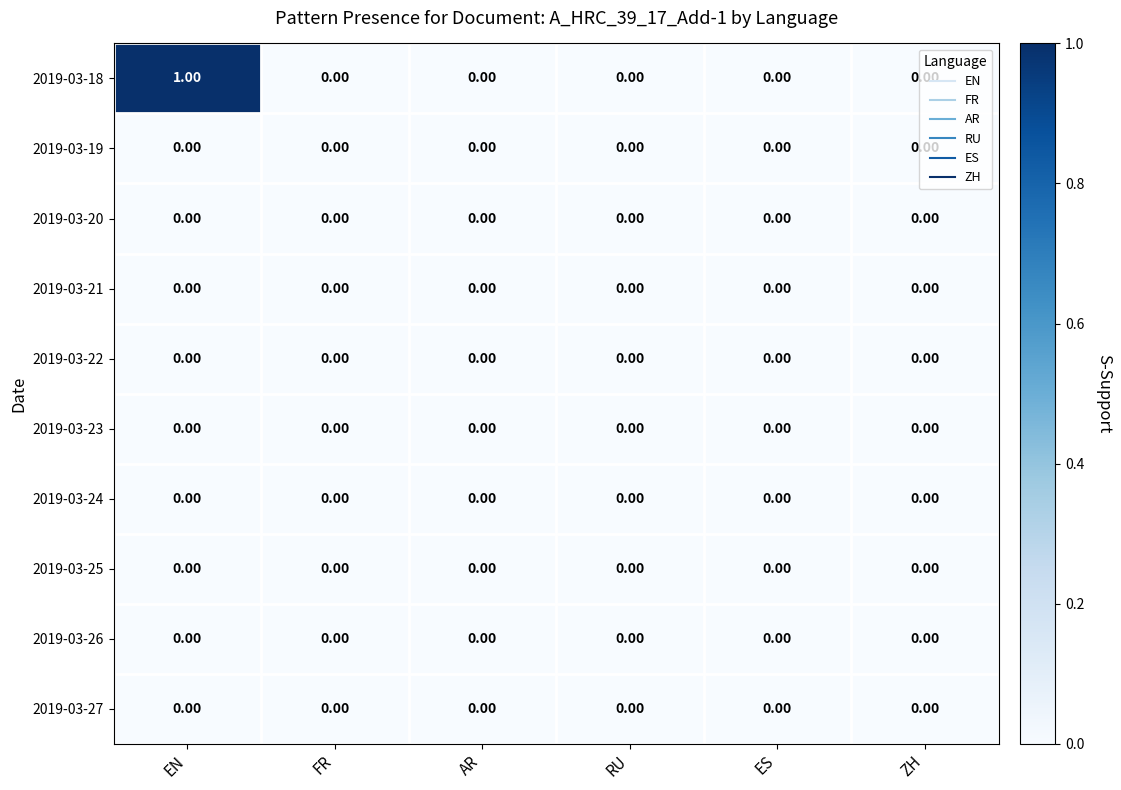

At which category is the sum across all series the highest?

EN